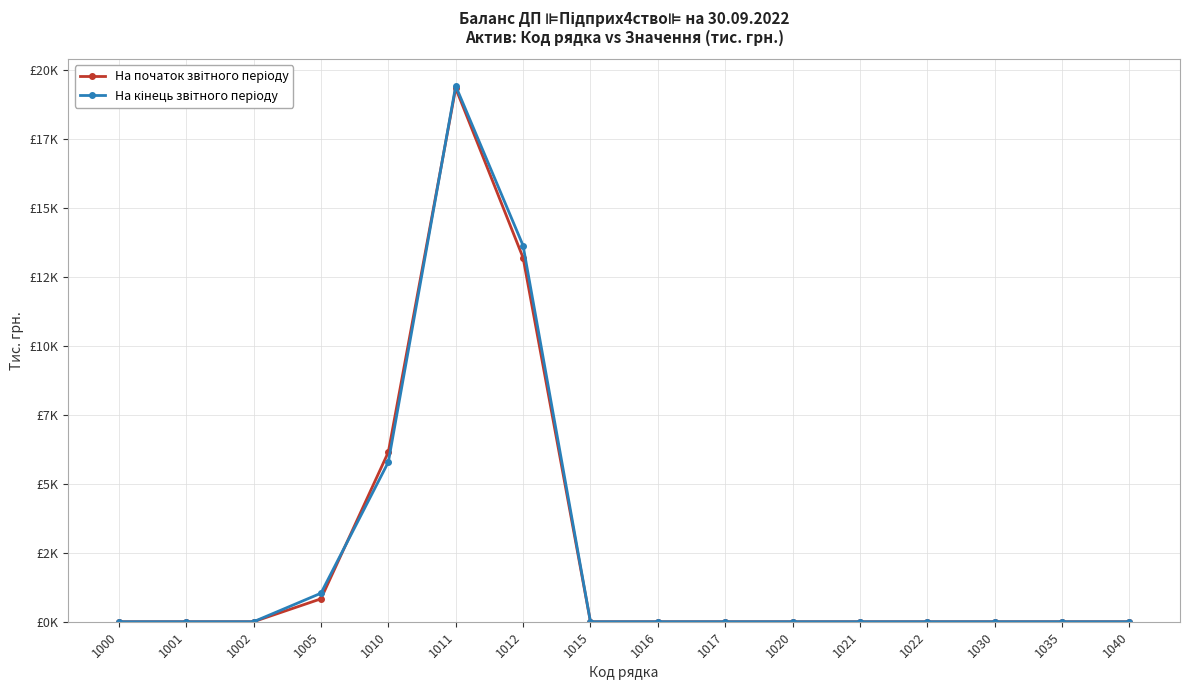

True or false: На кінець звітного періоду has more than 0 interior local peaks.

True